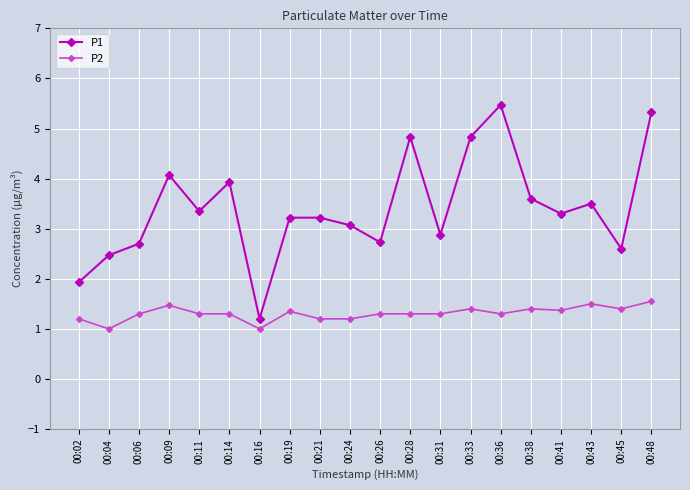

What is the difference between the highest and lowest values at 00:36?

4.2